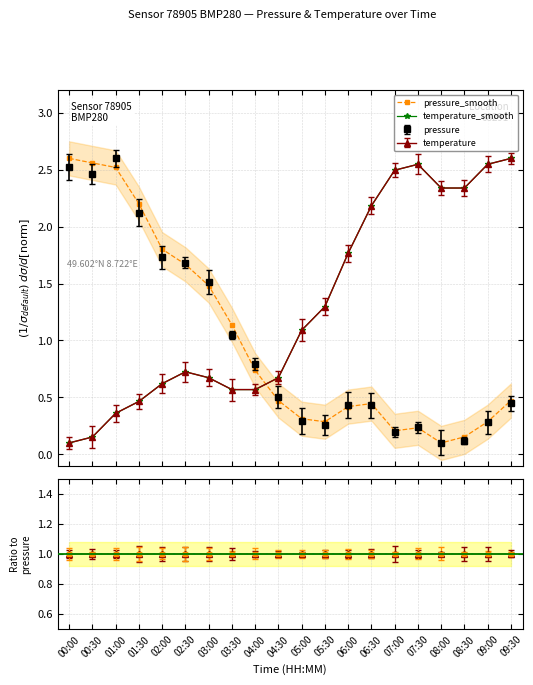

At 09:00, list the series in order from smallest to largest.

pressure_smooth, temperature_smooth